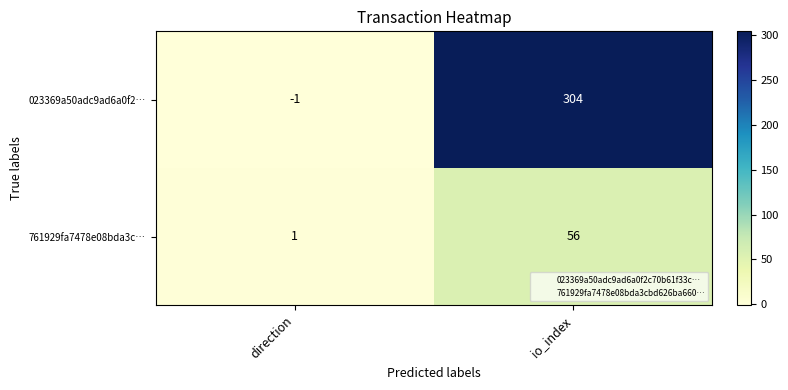

Which series has the largest total across all categories?

023369a50adc9ad6a0f2…